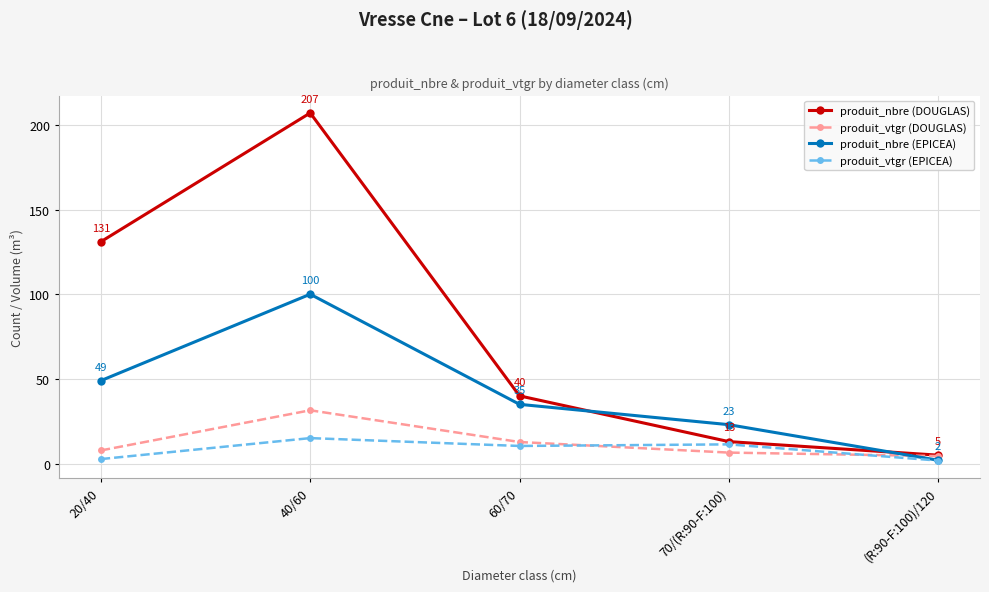

What is the maximum value for produit_vtgr (DOUGLAS)?

31.5